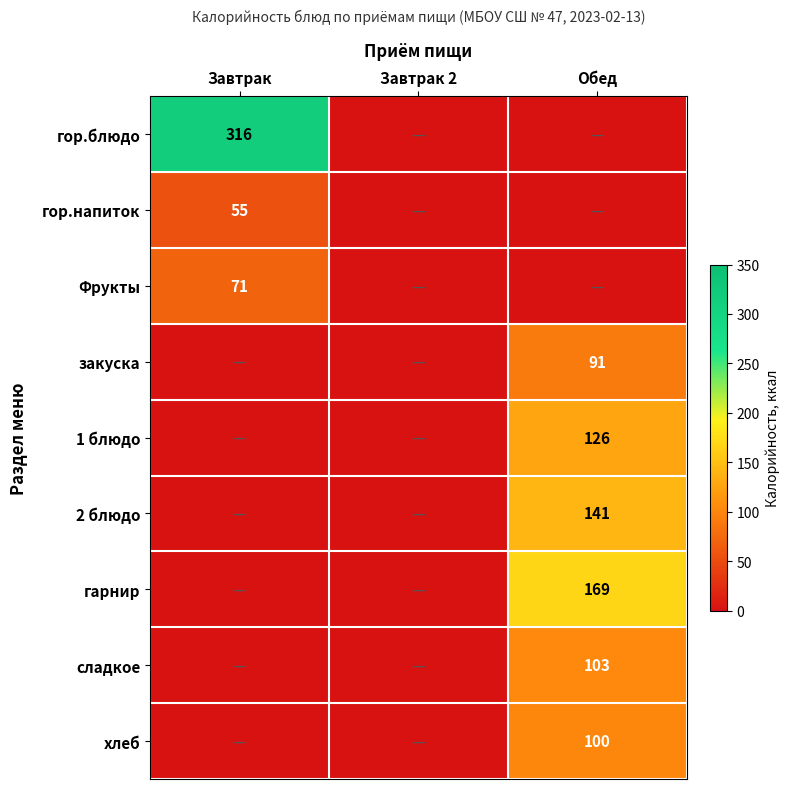

Is it true that гор.блюдо equals 517 at Завтрак?

False